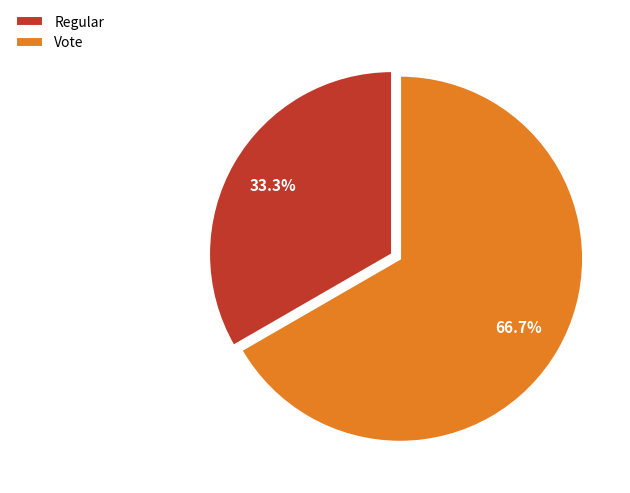

Approximately how many times larger is the value at Regular compared to Vote?

0.5